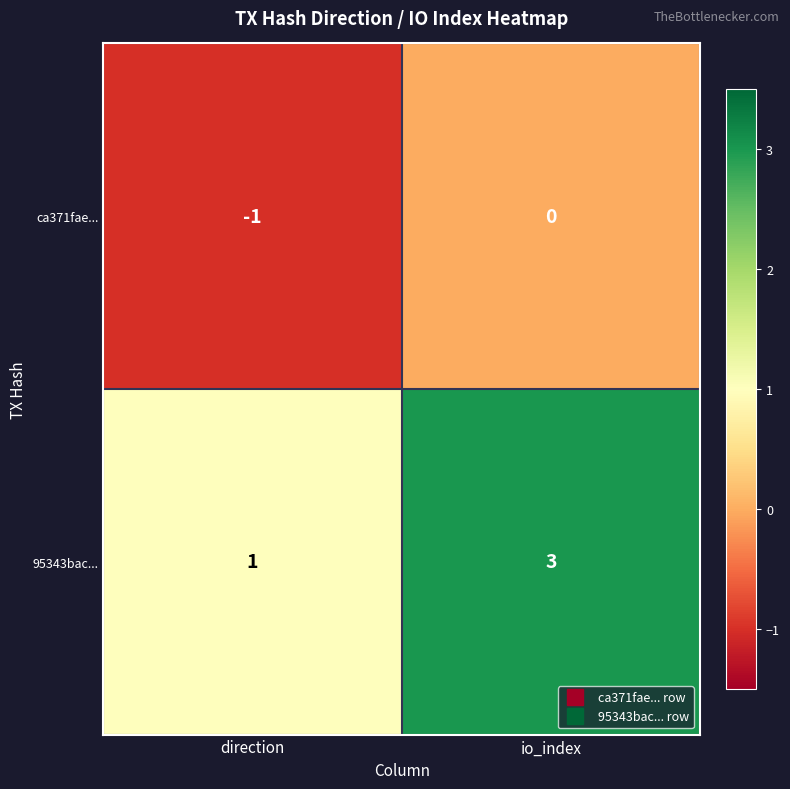

How many categories are shown in the chart?

2